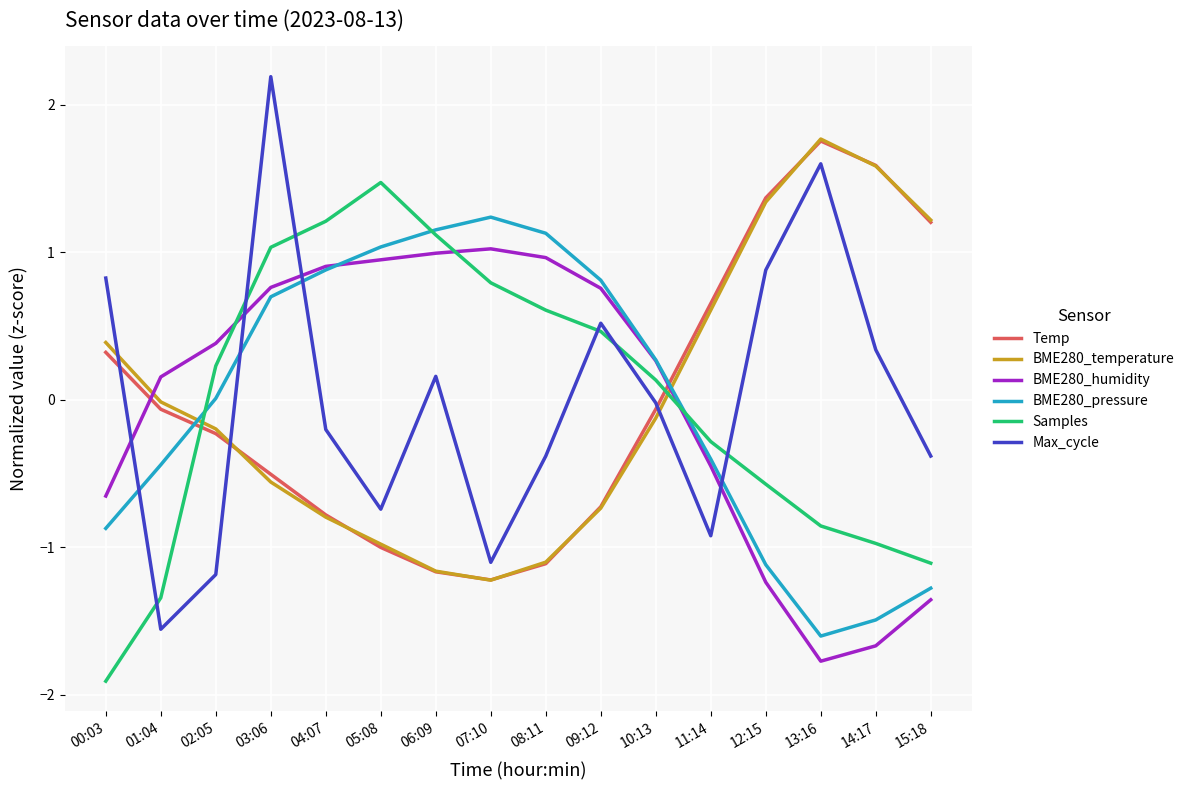

Is the value of BME280_humidity at 09:12 greater than the value of Samples at 09:12?

Yes